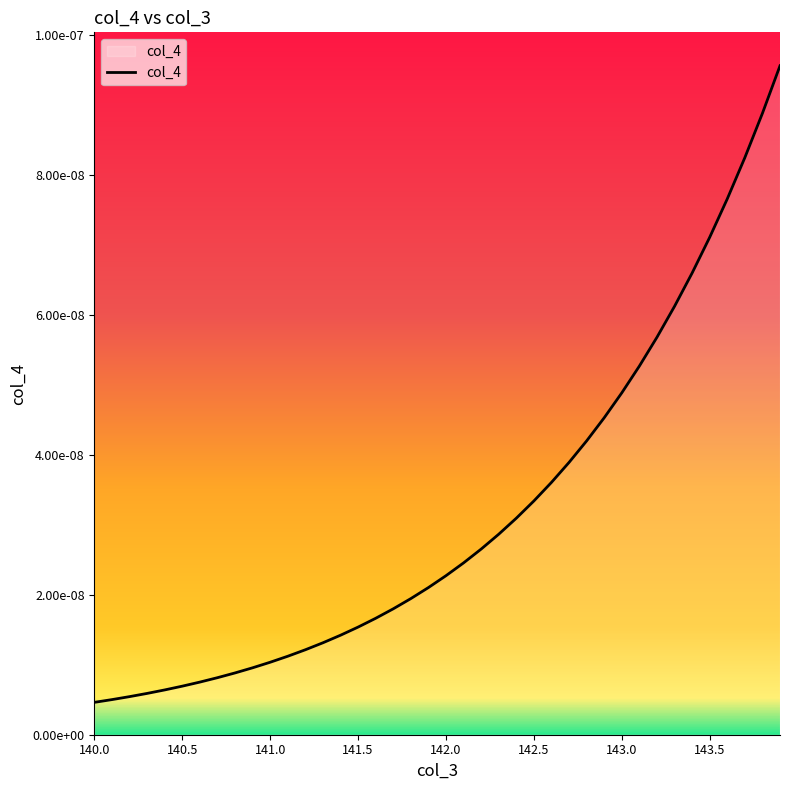

Does the chart have visible grid lines?

No